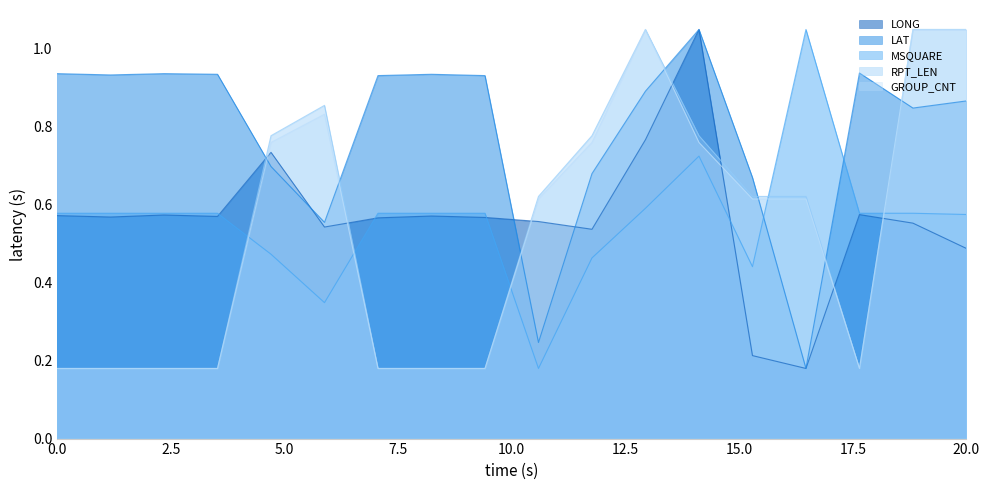

The value of LONG at 0.0 is 1.0. True or false?

False